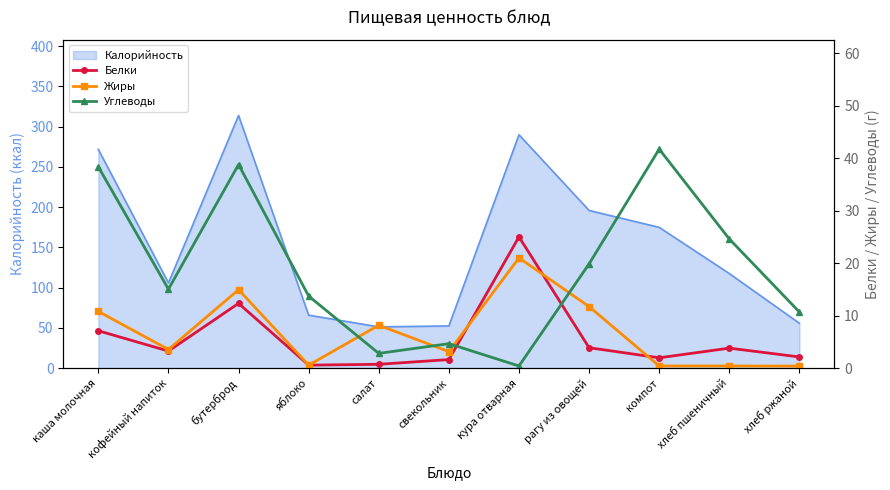

What value does the Жиры series have at яблоко?

0.6